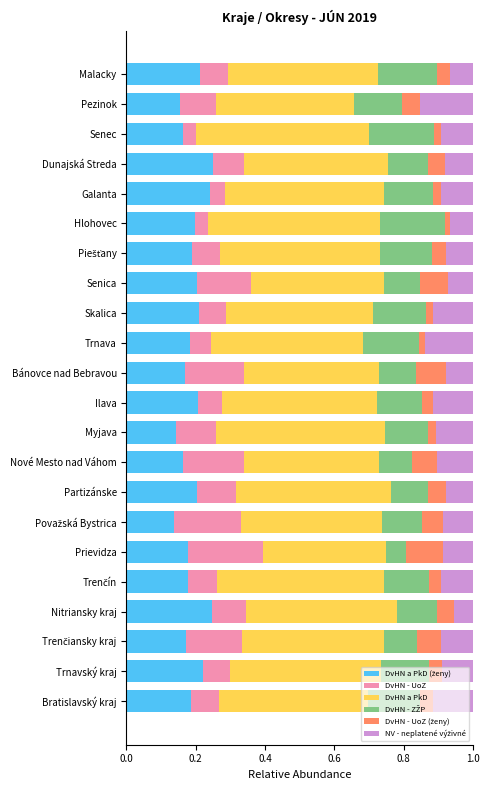

What is the total value across all series at Galanta?

1.0